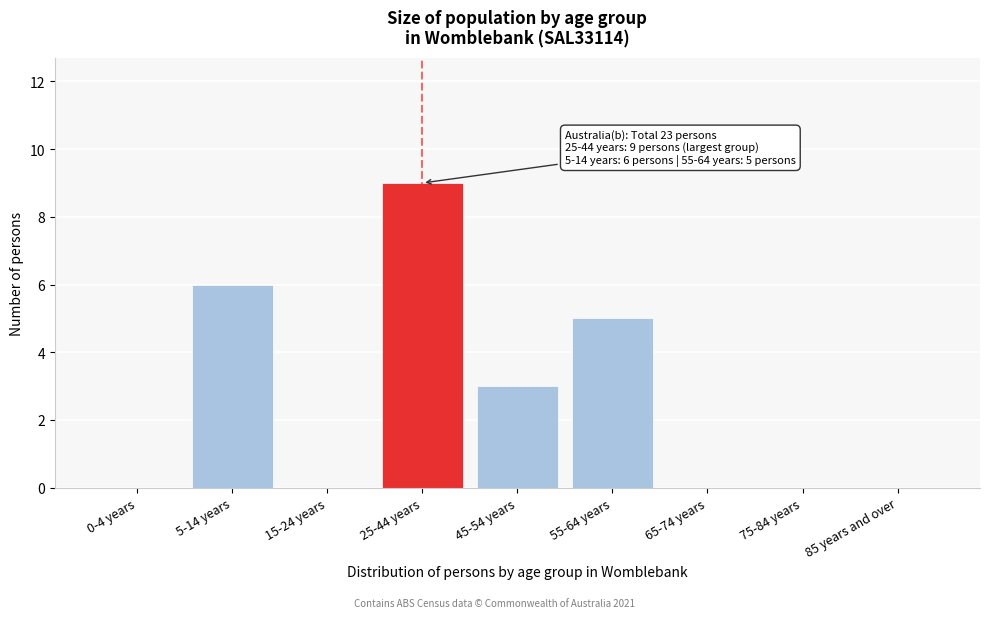

Reading right to left, list all the values displayed in this chart.

85 years and over=0	75-84 years=0	65-74 years=0	55-64 years=5	45-54 years=3	25-44 years=9	15-24 years=0	5-14 years=6	0-4 years=0